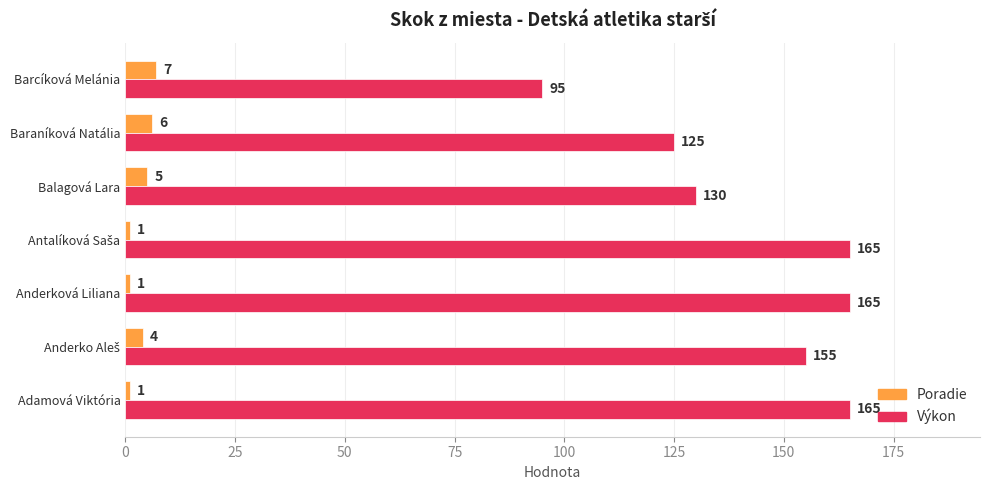

Which series has the largest range (max minus min)?

Výkon